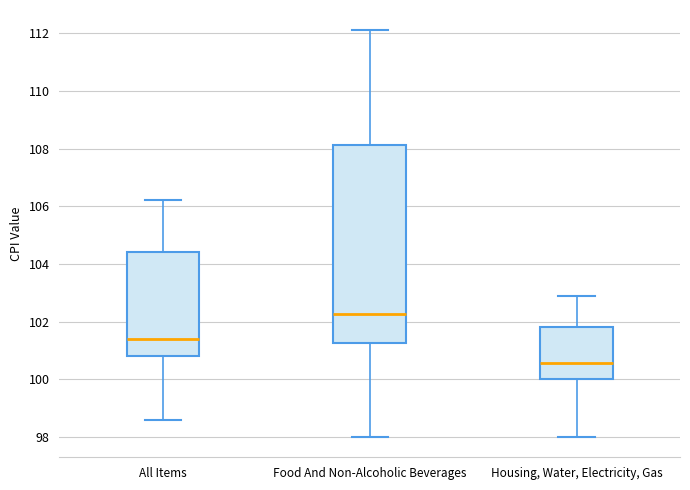

Which box's median line is the lowest?

Housing, Water, Electricity, Gas